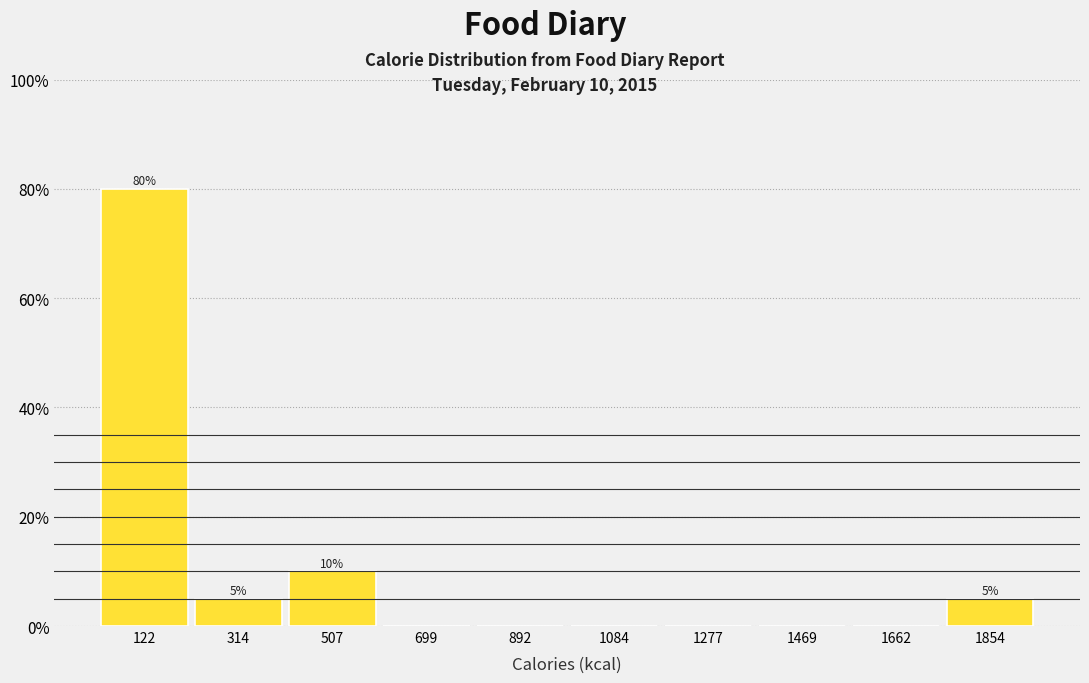

Over which range of the x-axis is the bar tallest?

20 to 220